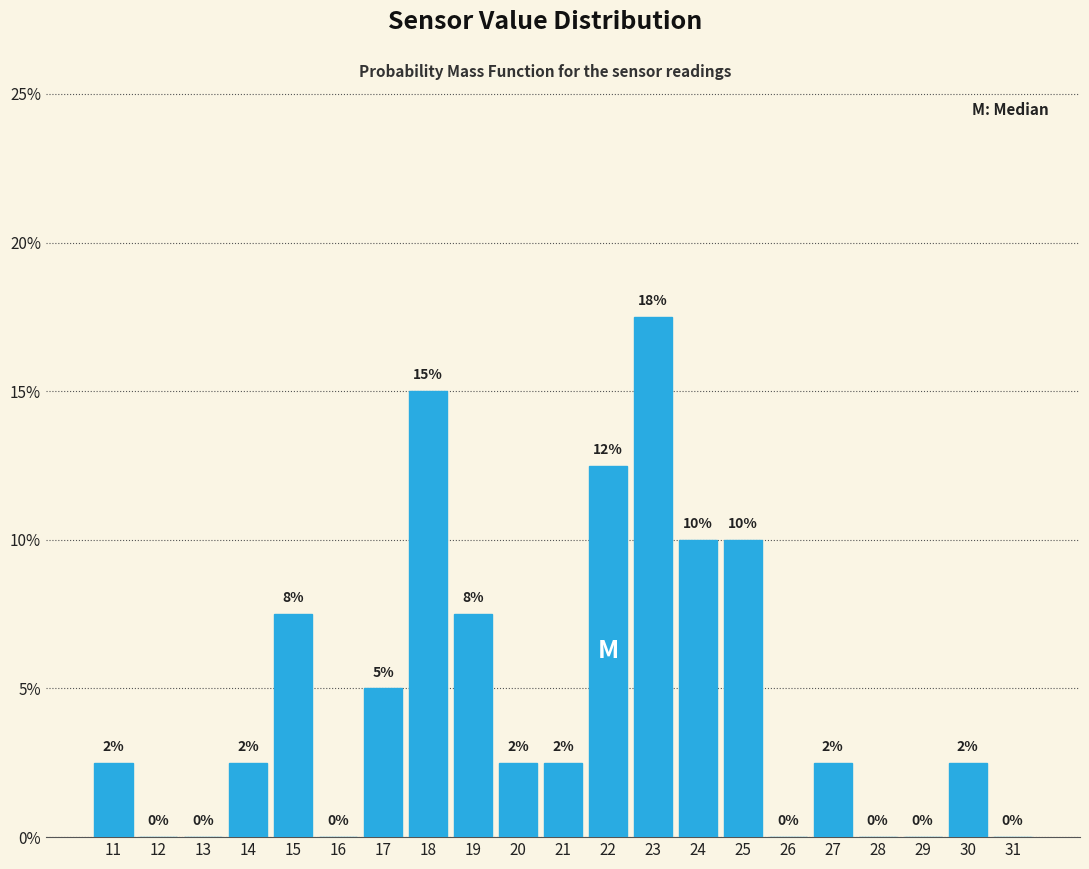

Where does the data first go above 2?

11